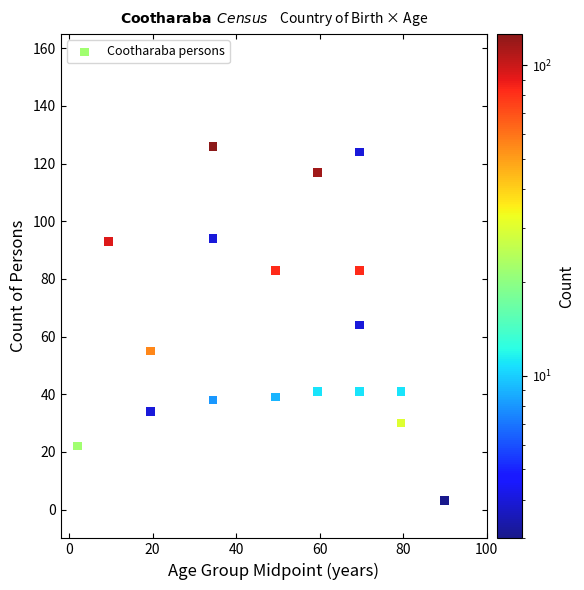

What is the range of Y values (max minus min)?

123